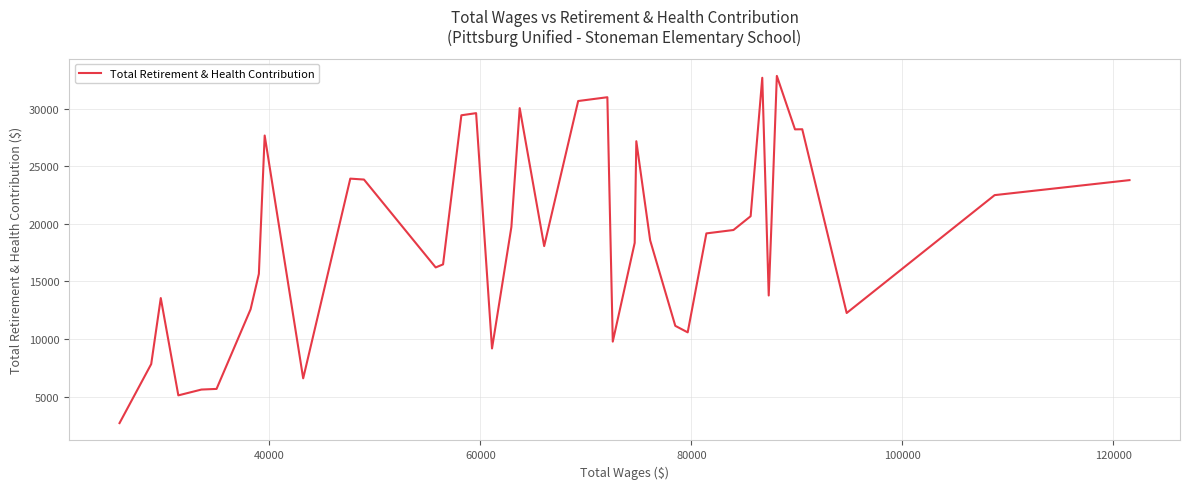

What is the average value?

18754